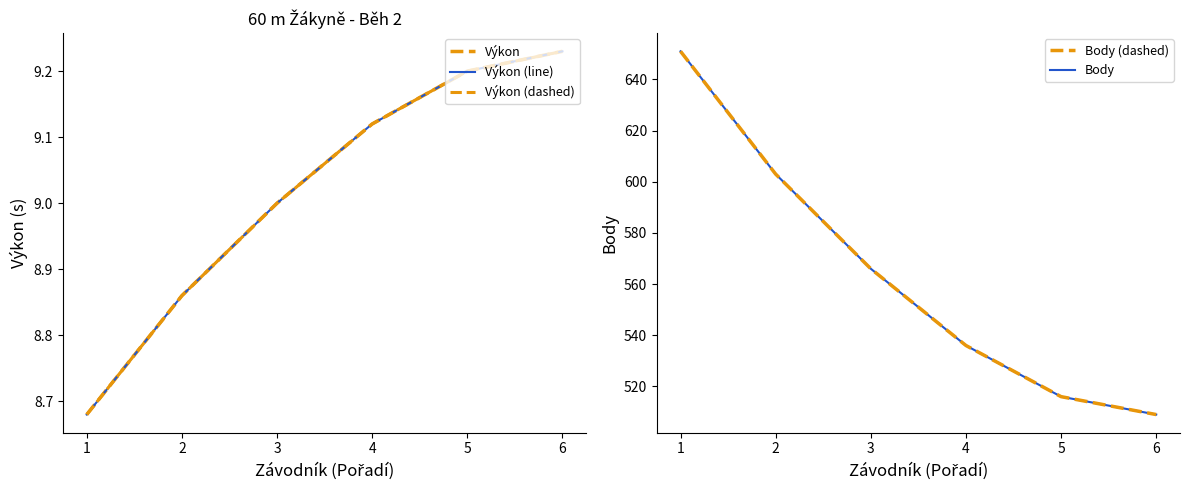

Is the value of Body (dashed) at 2 greater than the value of Výkon at 6?

Yes